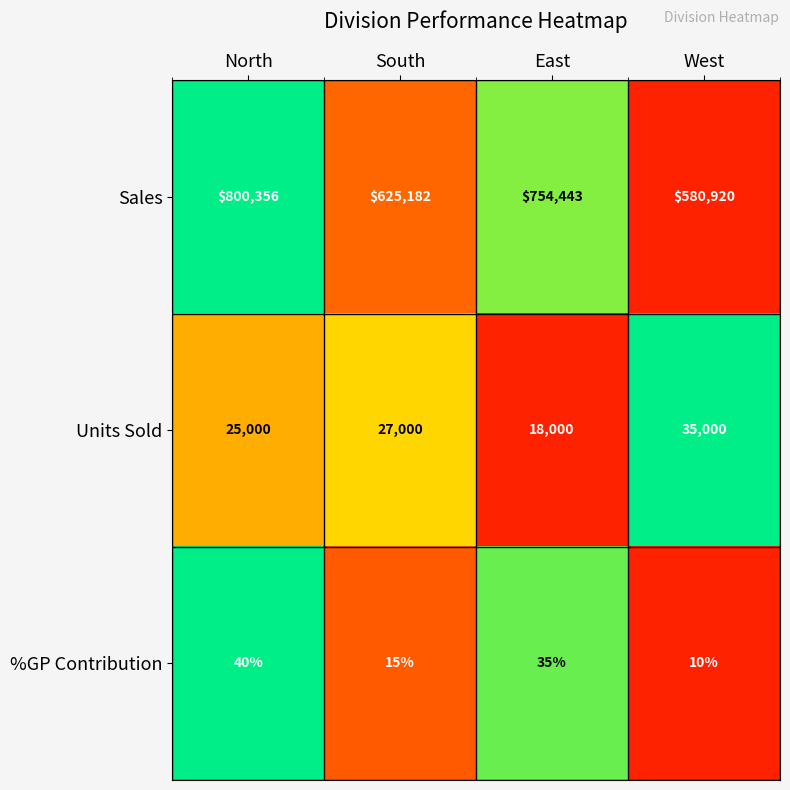

At which category does the chart reach its minimum across all series?

West